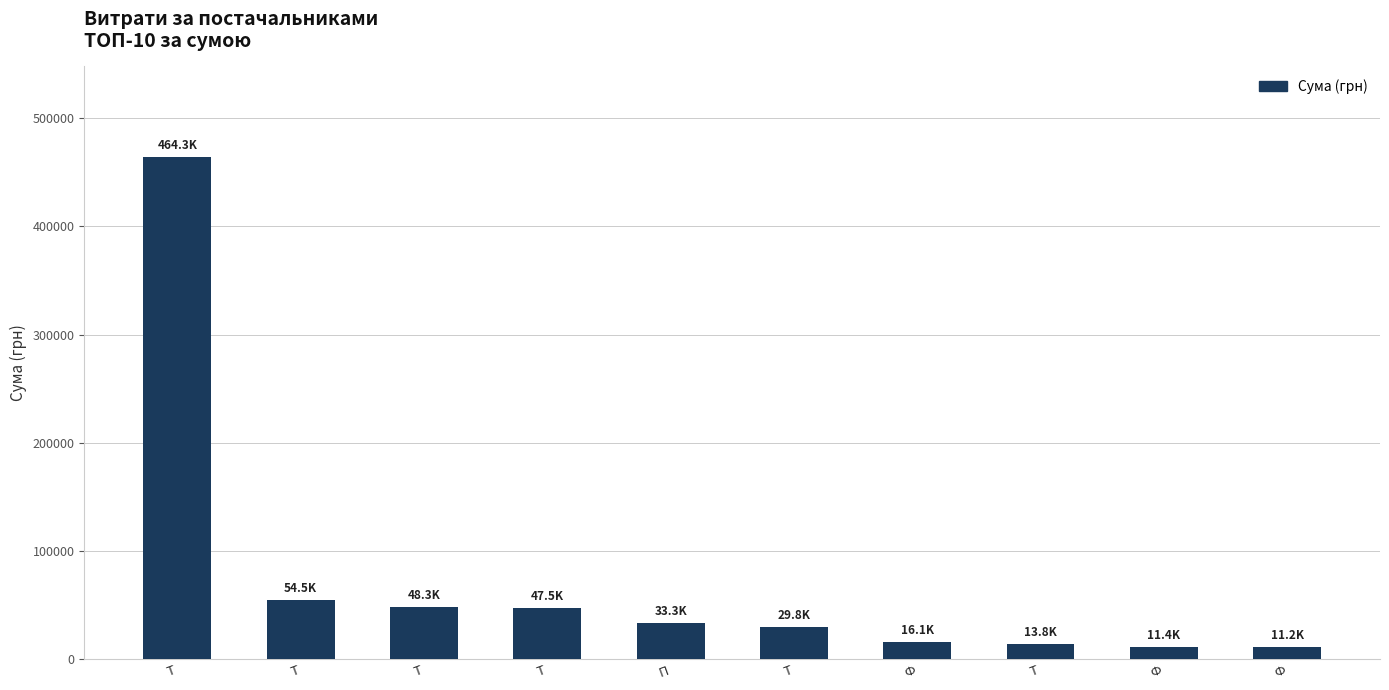

Does the chart contain stacked bars?

No